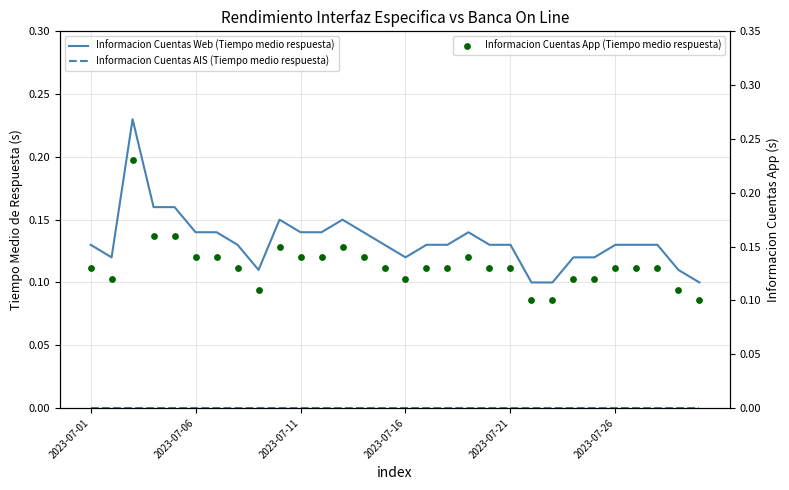

What are all the series names shown in the legend?

Informacion Cuentas Web (Tiempo medio respuesta), Informacion Cuentas AIS (Tiempo medio respuesta), Informacion Cuentas App (Tiempo medio respuesta)